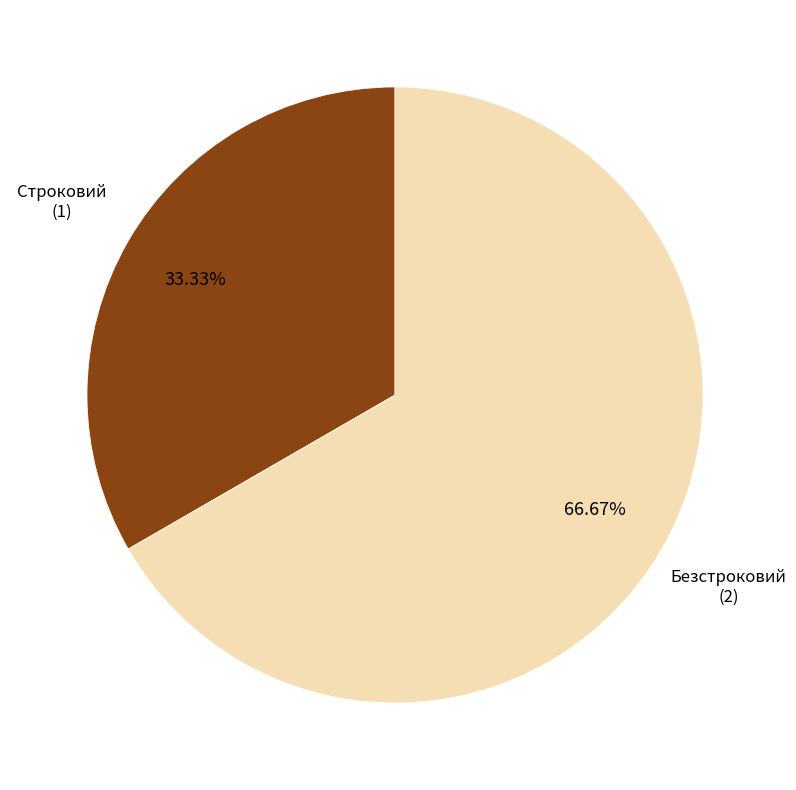

Does any single category account for the majority?

Yes